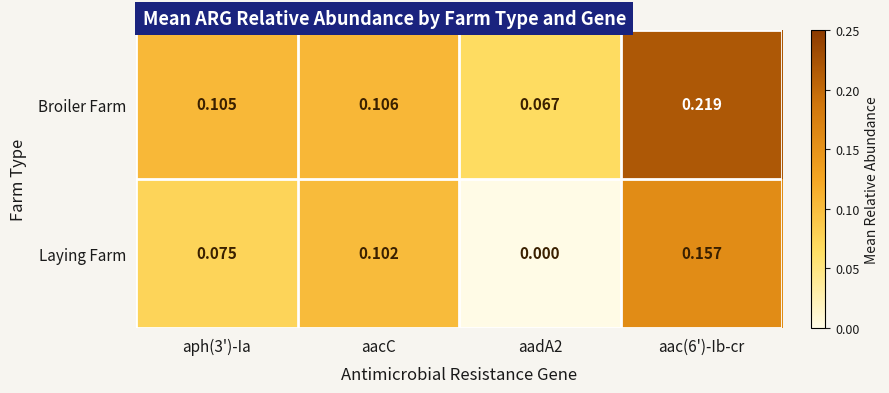

List the series in order of their peak value, highest first.

Broiler Farm, Laying Farm